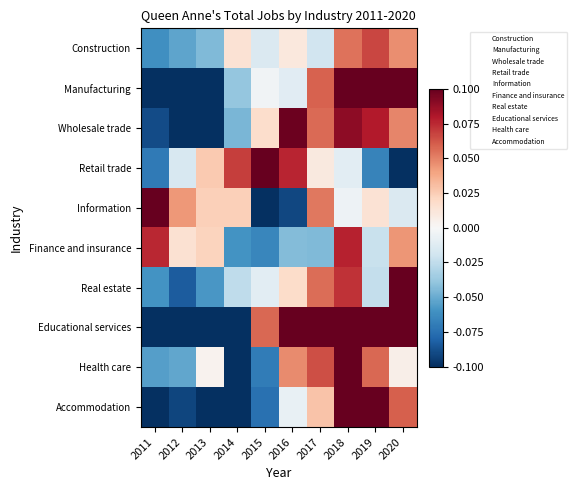

Which series changed the most between 2013 and 2016?

Educational services